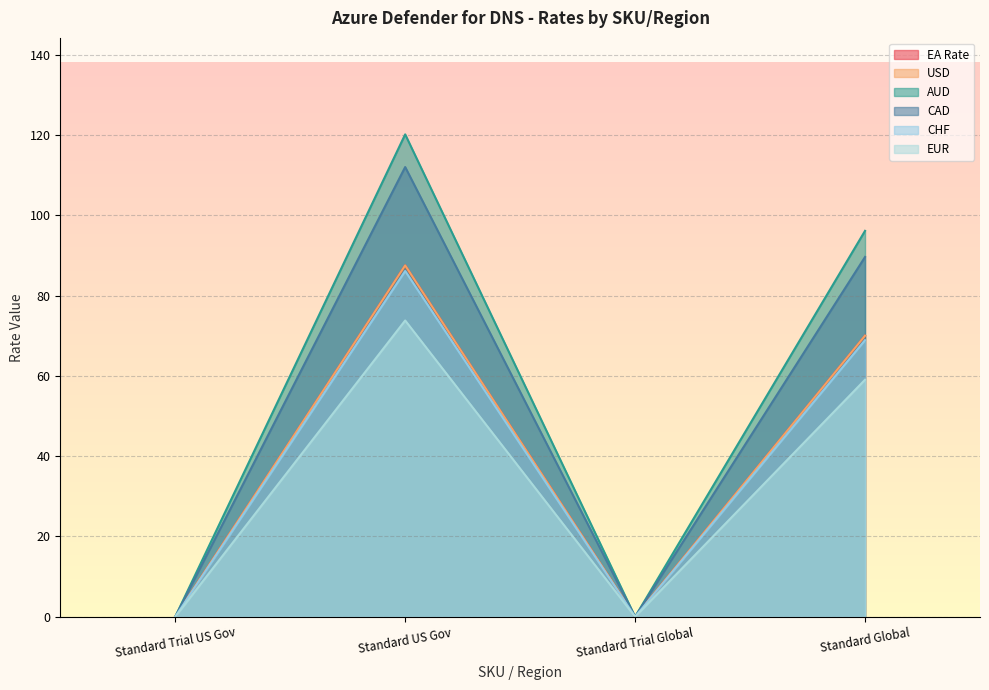

Is the value of EUR at Standard Trial US Gov greater than the value of USD at Standard Trial US Gov?

No